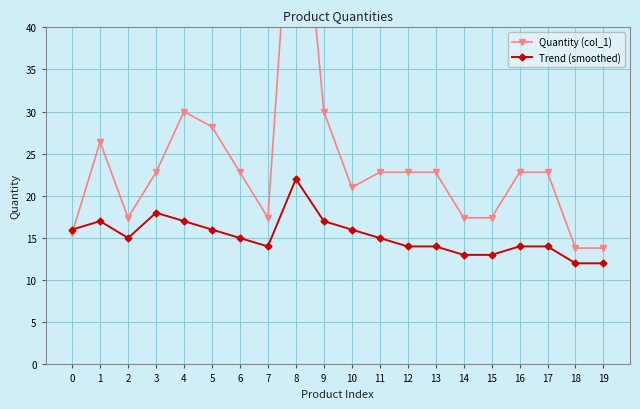

How many distinct data groups are displayed?

2